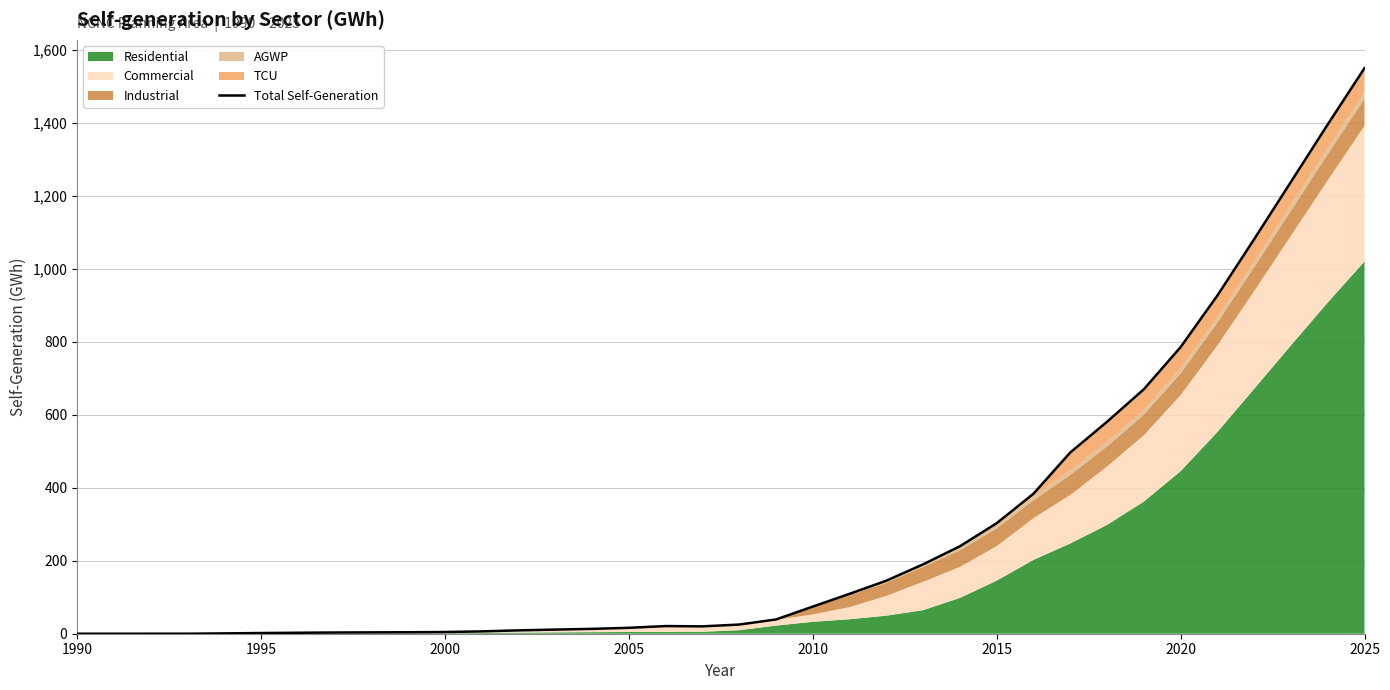

How many interior local peaks (higher than both neighbors) does the data have?

1